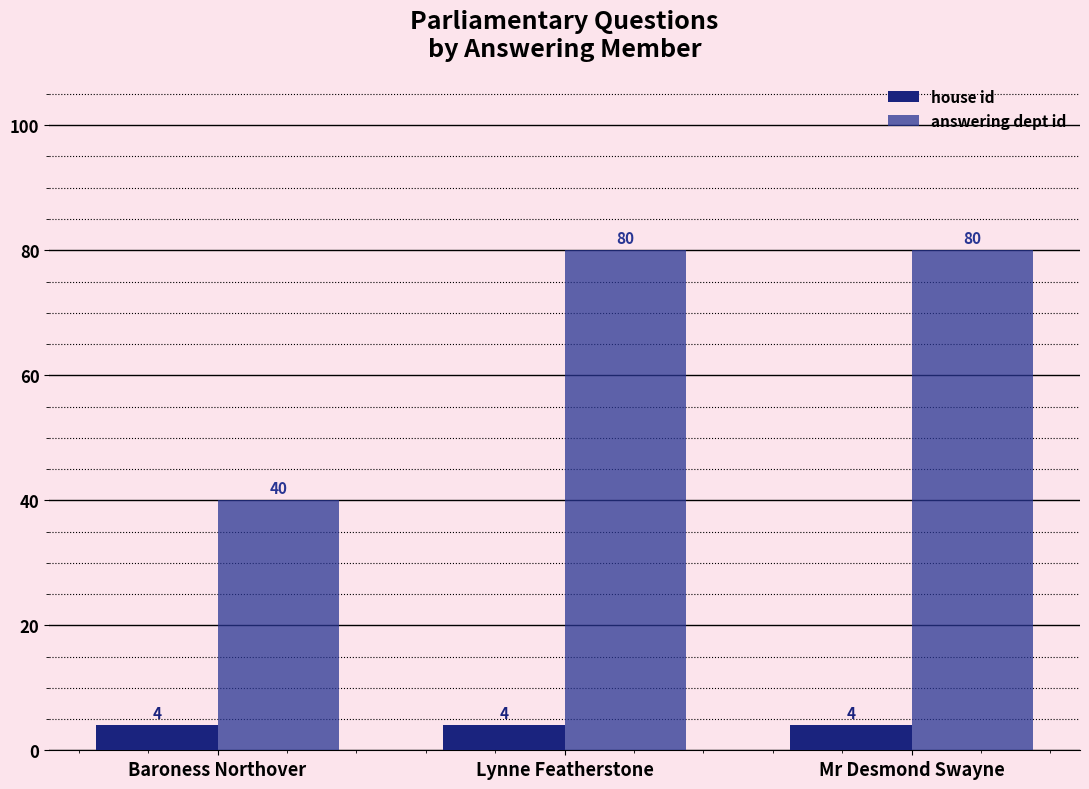

The value of house id at Mr Desmond Swayne is 4. True or false?

True